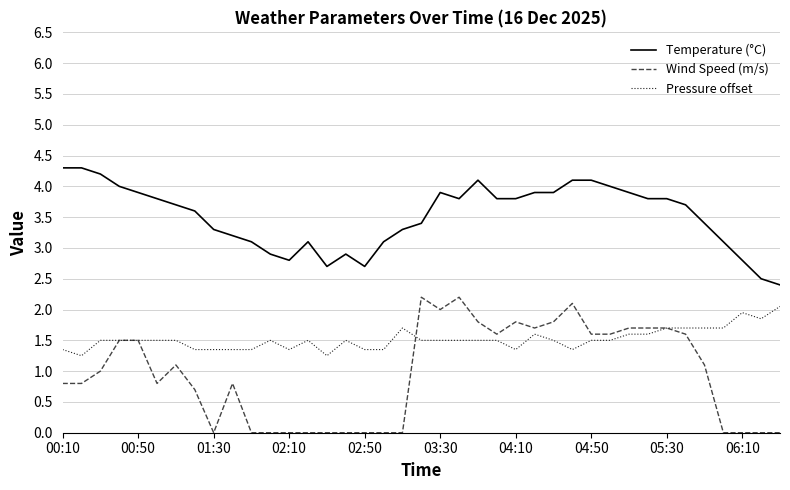

How many distinct data groups are displayed?

3